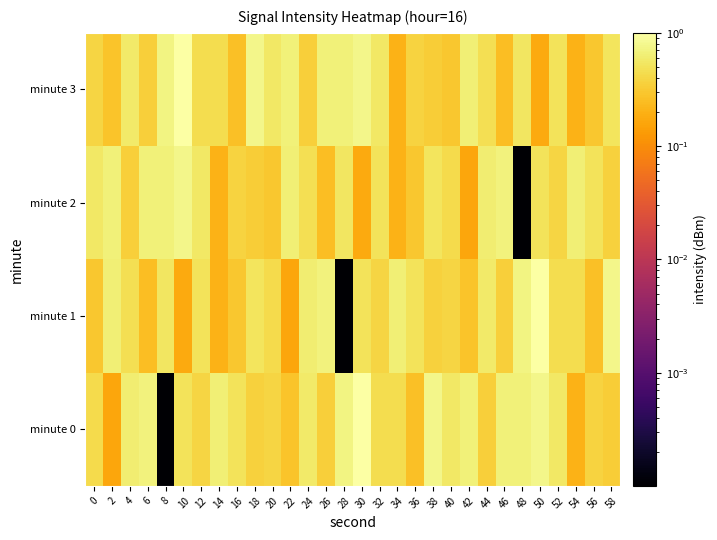

What is the maximum value shown in the chart?

1.0